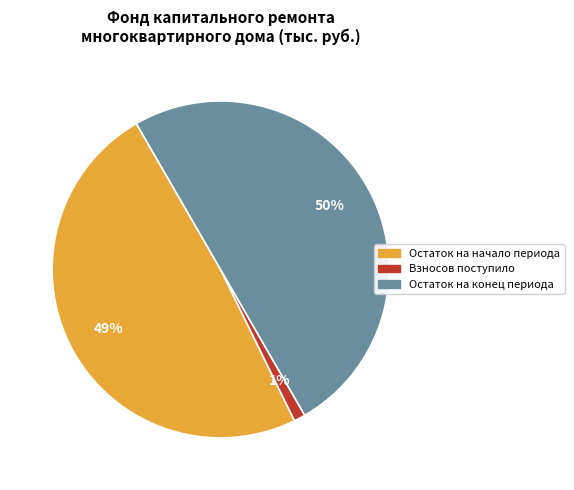

How many slices are in this pie chart?

3